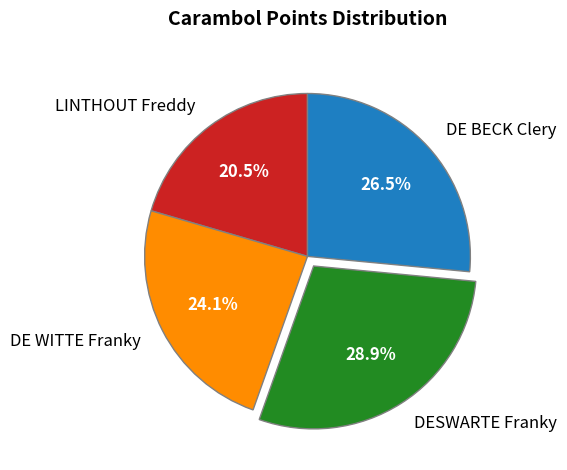

To the nearest percent, what portion does DE WITTE Franky represent?

24%